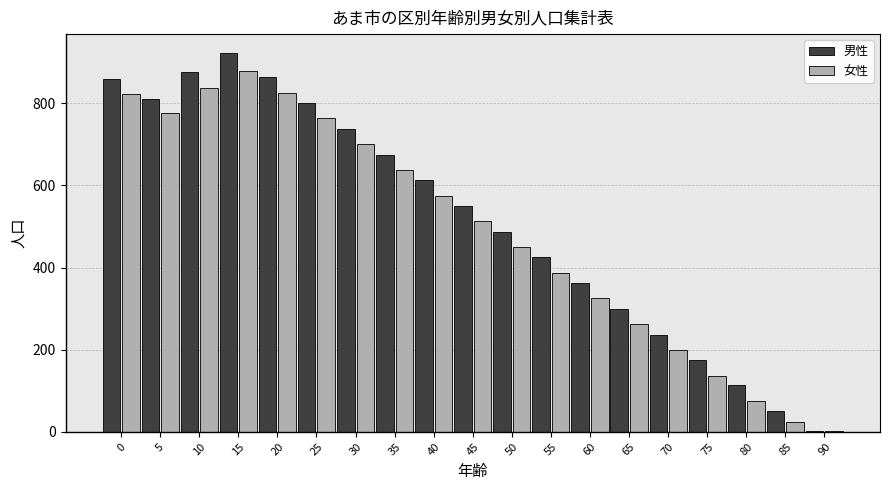

What is the greatest value displayed?

922